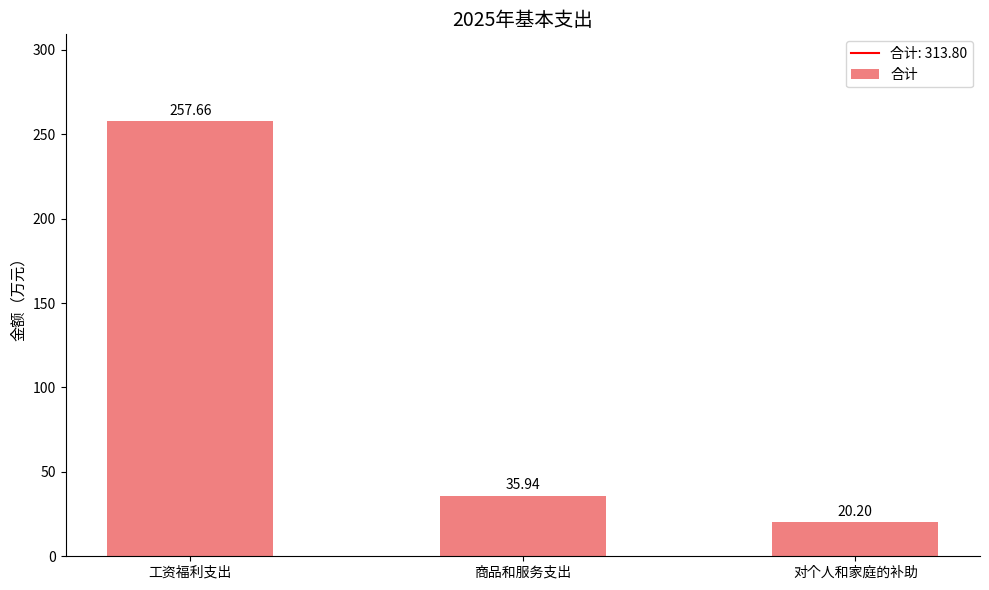

What position from the right is 商品和服务支出?

2